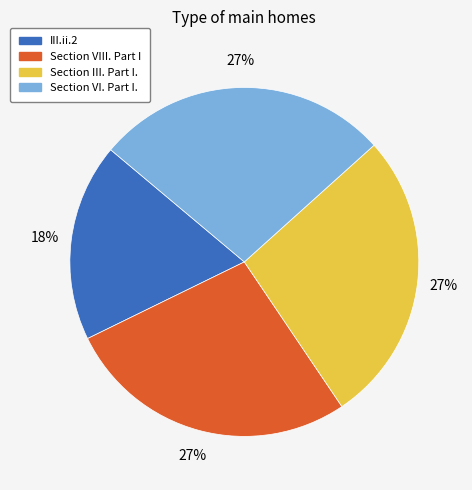

What is the ratio of the value at III.ii.2 to the value at Section VI. Part I.?

0.7